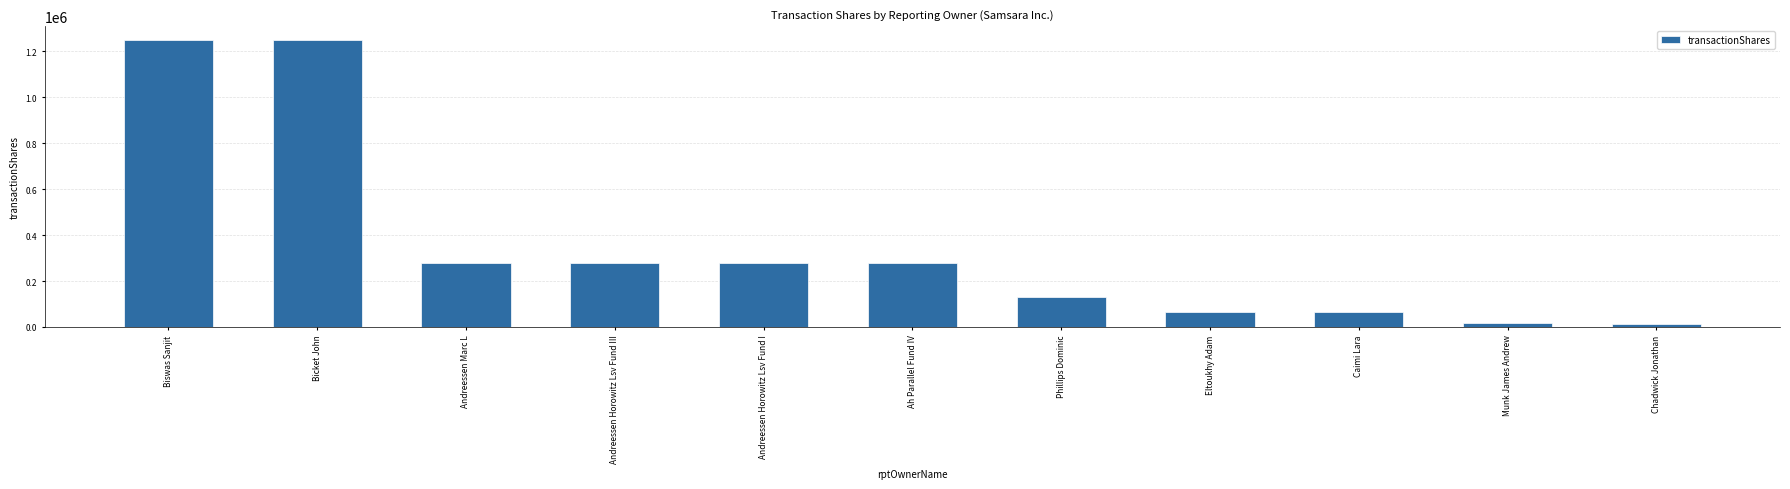

What is the sum of the values at Andreessen Horowitz Lsv Fund I and Andreessen Horowitz Lsv Fund III?

554968